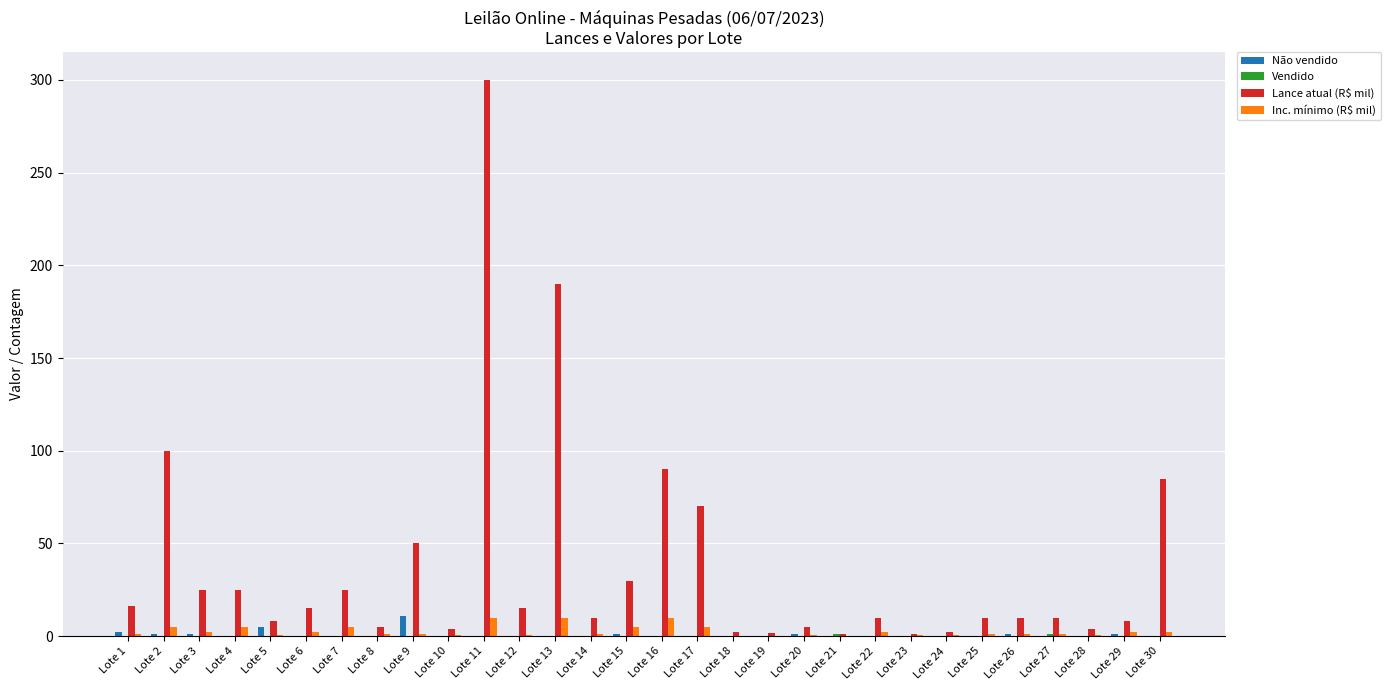

Which category has the highest value across all series?

Lote 11